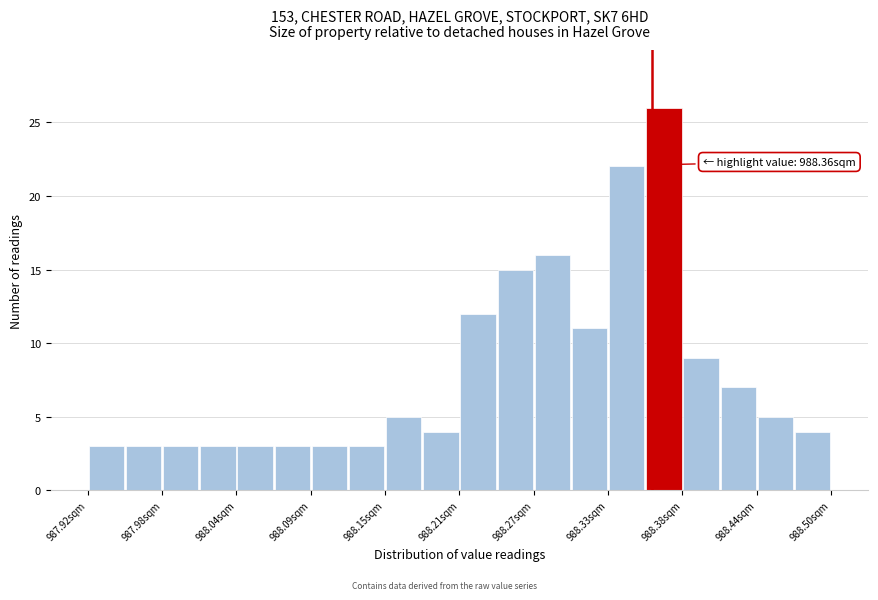

Read against the x-axis, roughly where is the centre of the tallest bar?

988.37